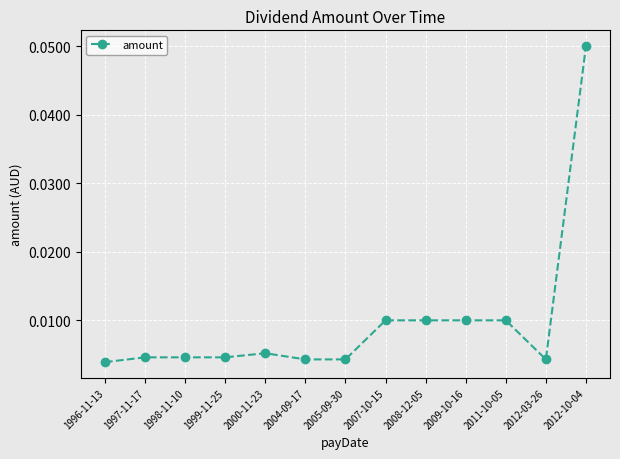

How many categories are shown in the chart?

13